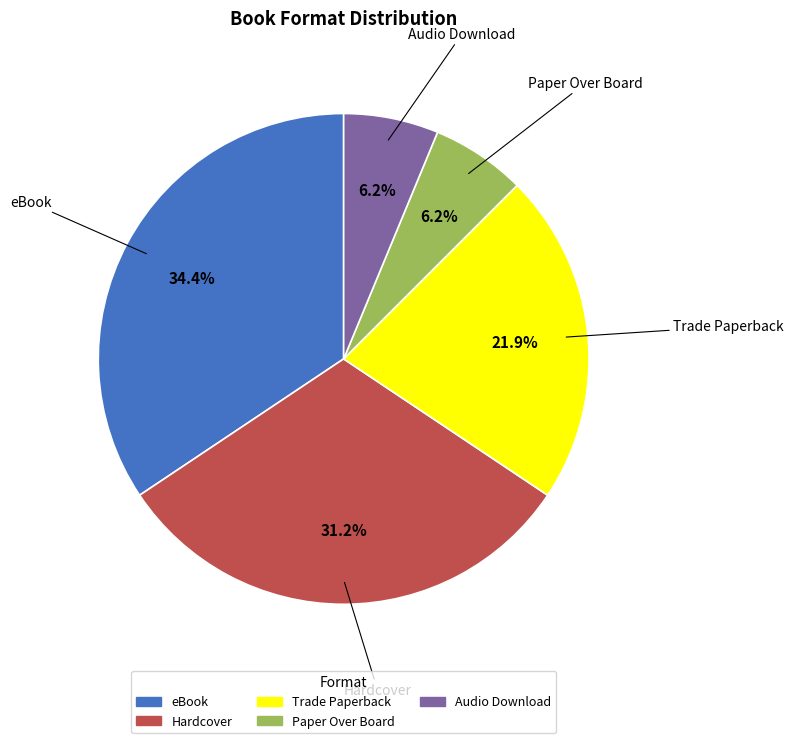

Is the sum of Trade Paperback and Hardcover greater than half?

Yes